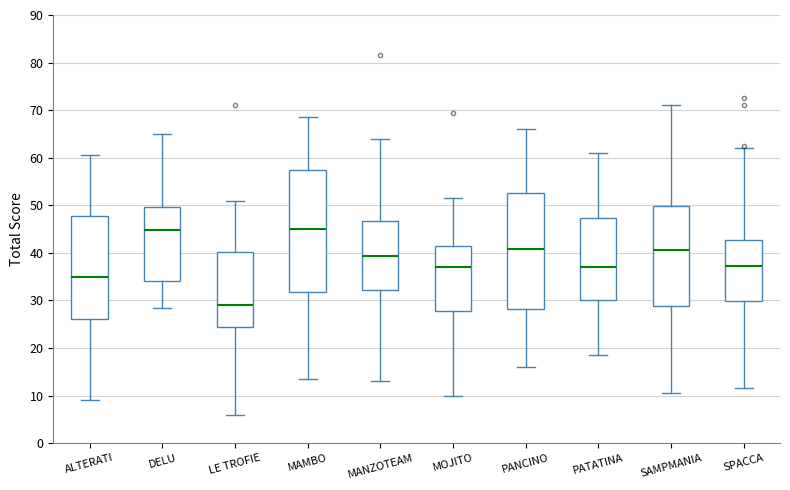

Reading left to right, read every box against the y-axis: the position of its median line, the range the box covers, and the ends of its whiskers. The values are not printed on the chart, so give them approximately, as read against the axis.

ALTERATI: median 35, box 26 to 48, whiskers 9 to 61
DELU: median 45, box 34 to 50, whiskers 29 to 65
LE TROFIE: median 29, box 25 to 40, whiskers 6 to 51
MAMBO: median 45, box 32 to 57, whiskers 14 to 69
MANZOTEAM: median 39, box 32 to 47, whiskers 13 to 64
MOJITO: median 37, box 28 to 42, whiskers 10 to 52
PANCINO: median 41, box 28 to 53, whiskers 16 to 66
PATATINA: median 37, box 30 to 47, whiskers 19 to 61
SAMPMANIA: median 41, box 29 to 50, whiskers 11 to 71
SPACCA: median 37, box 30 to 43, whiskers 12 to 62